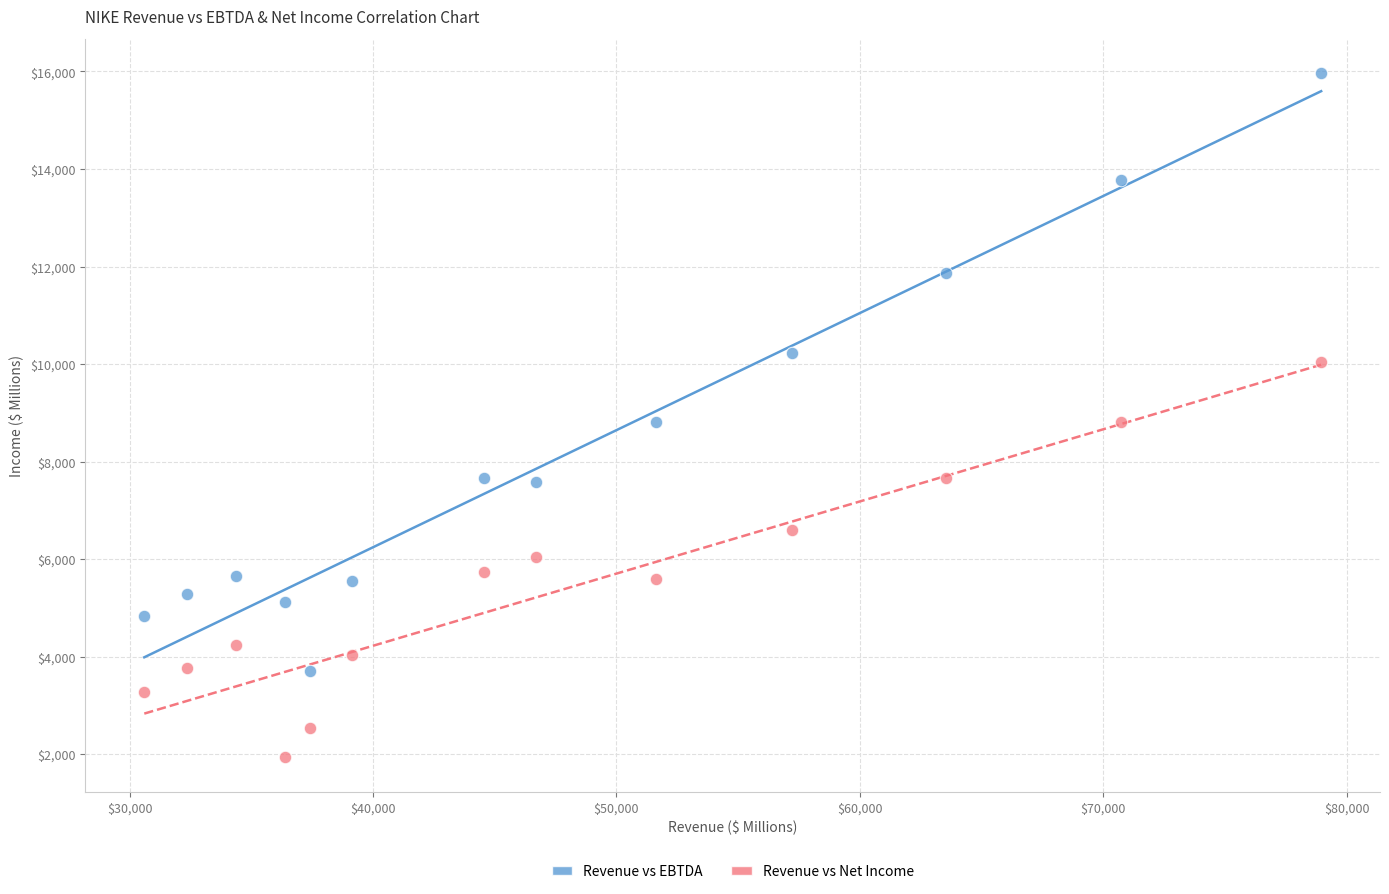

Across all data points, what is the range of X values (max minus min)?

48350.9